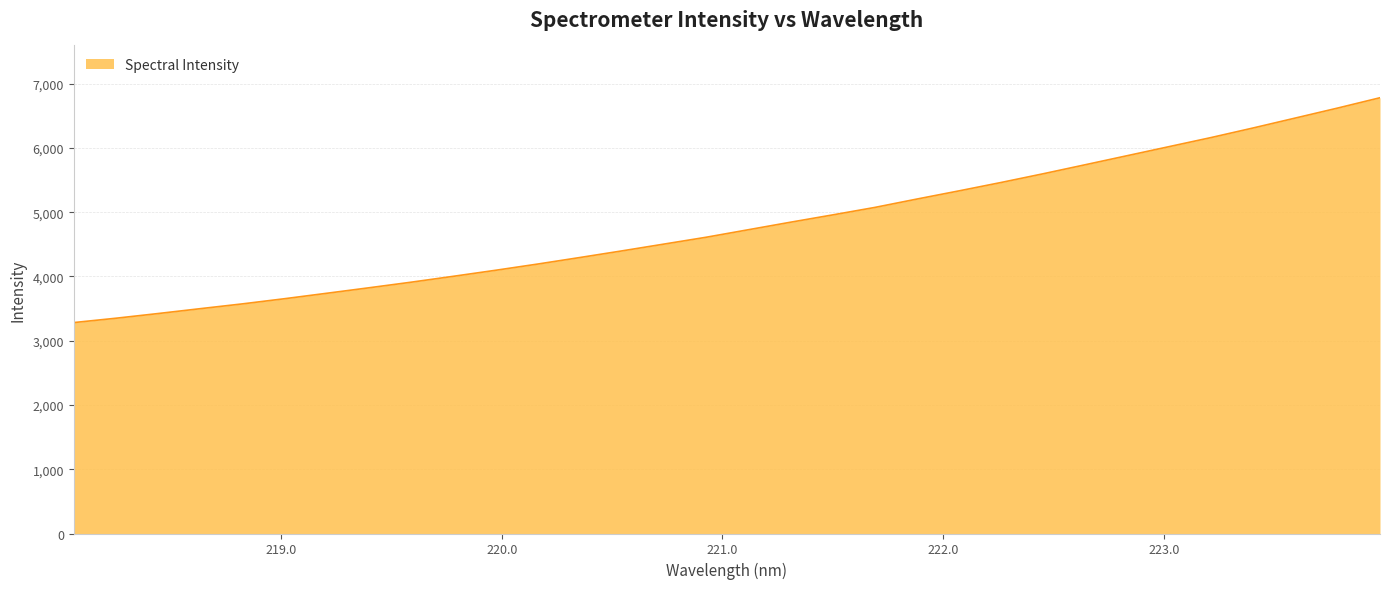

What is the maximum value shown in the chart?

6781.5